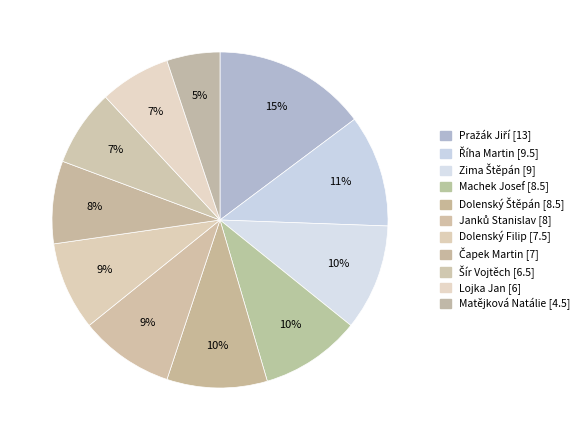

Which slice is the largest?

Pražák Jiří